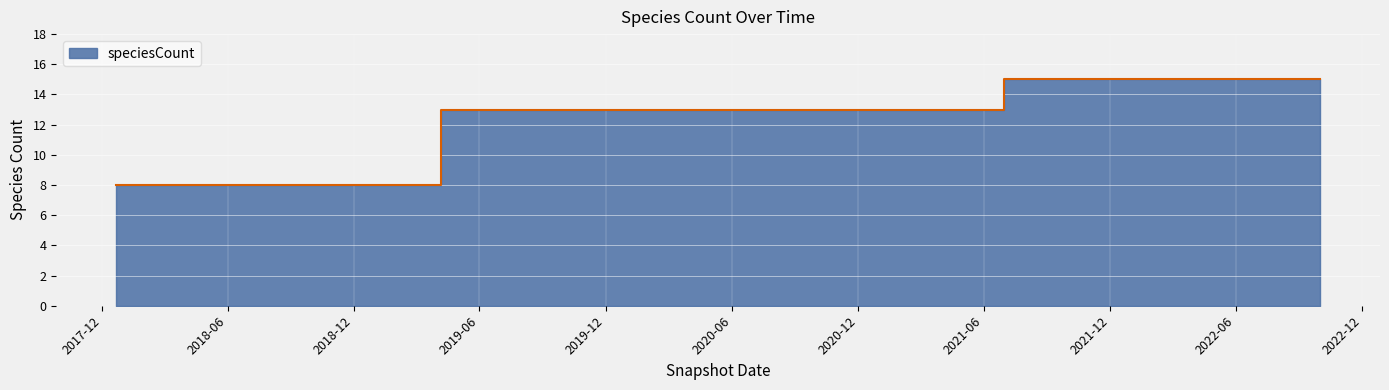

What is the difference between the second highest and second lowest values?

7